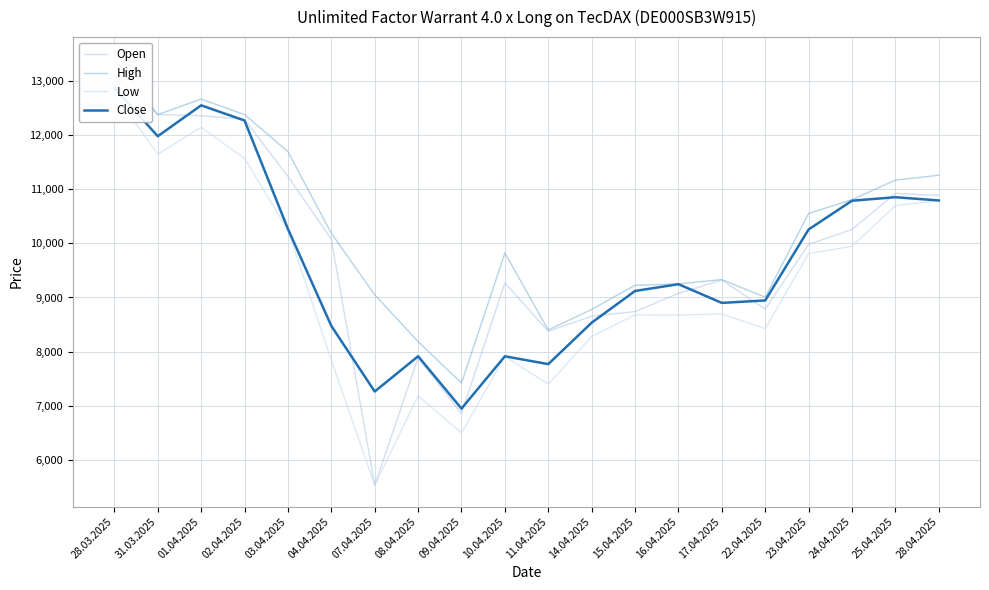

How many lines are shown in the chart?

4